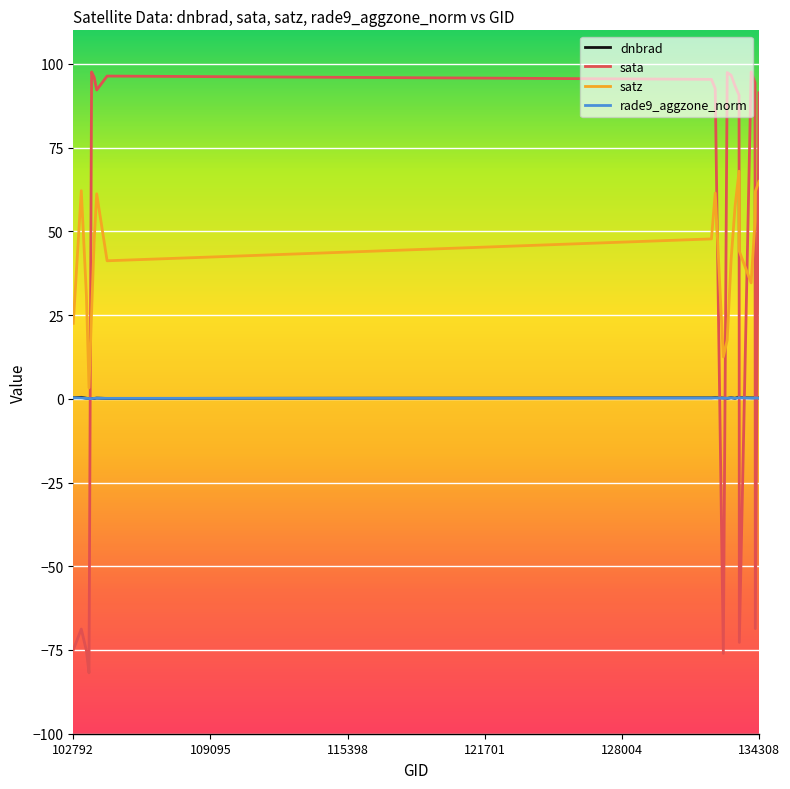

What is the highest value of the sata series?

97.6